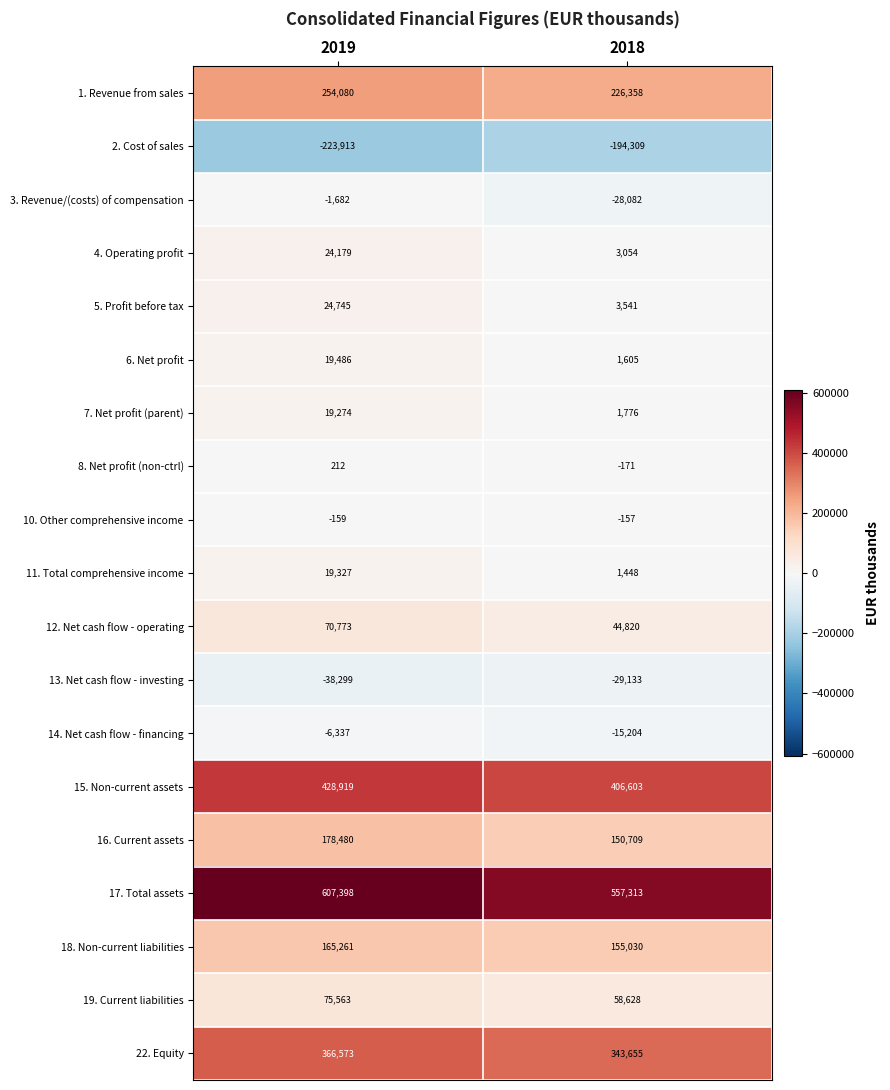

How many distinct data groups are displayed?

19